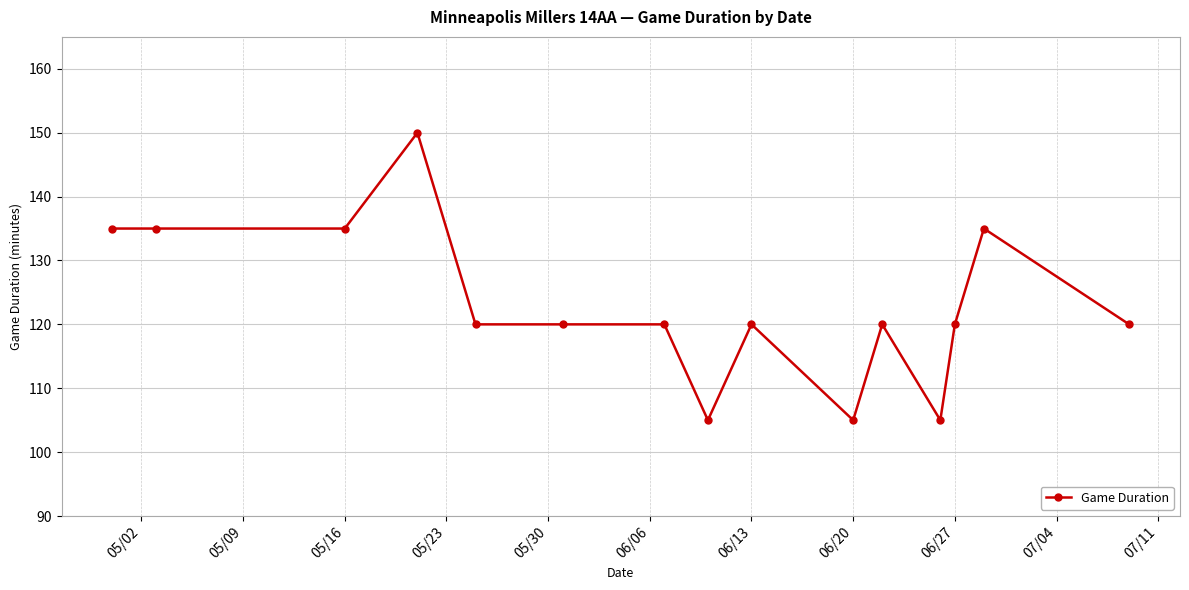

Reading left to right, extract all data points from this chart.

135	135	135	150	120	120	120	105	120	105	120	105	120	135	120